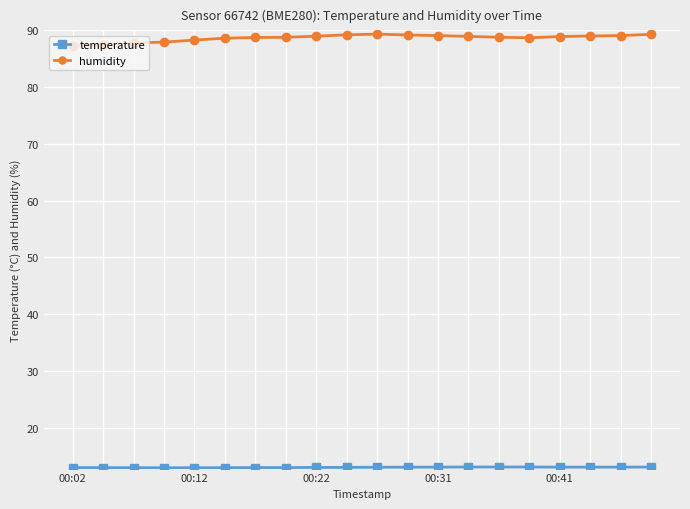

At how many categories does at least one series exceed 15?

20